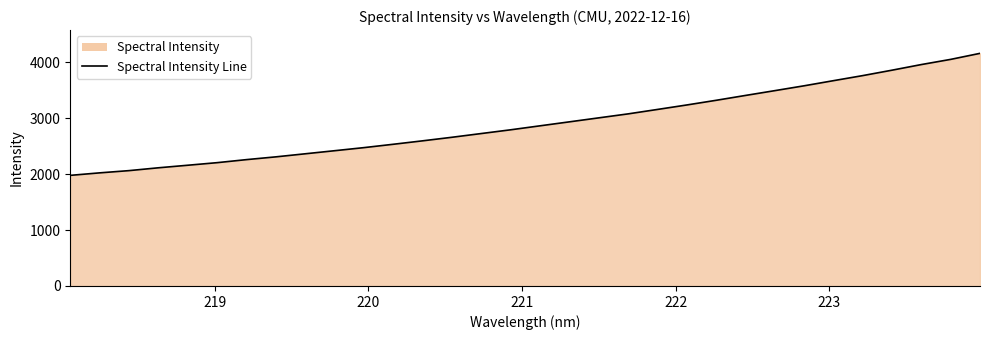

What is the smallest value displayed?

1976.5